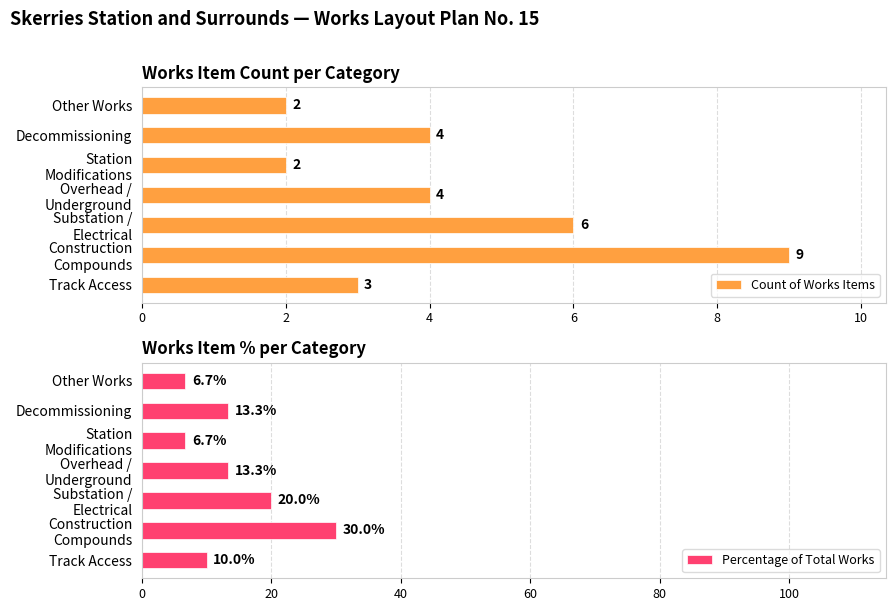

What is the minimum value for Percentage of Total Works?

6.7